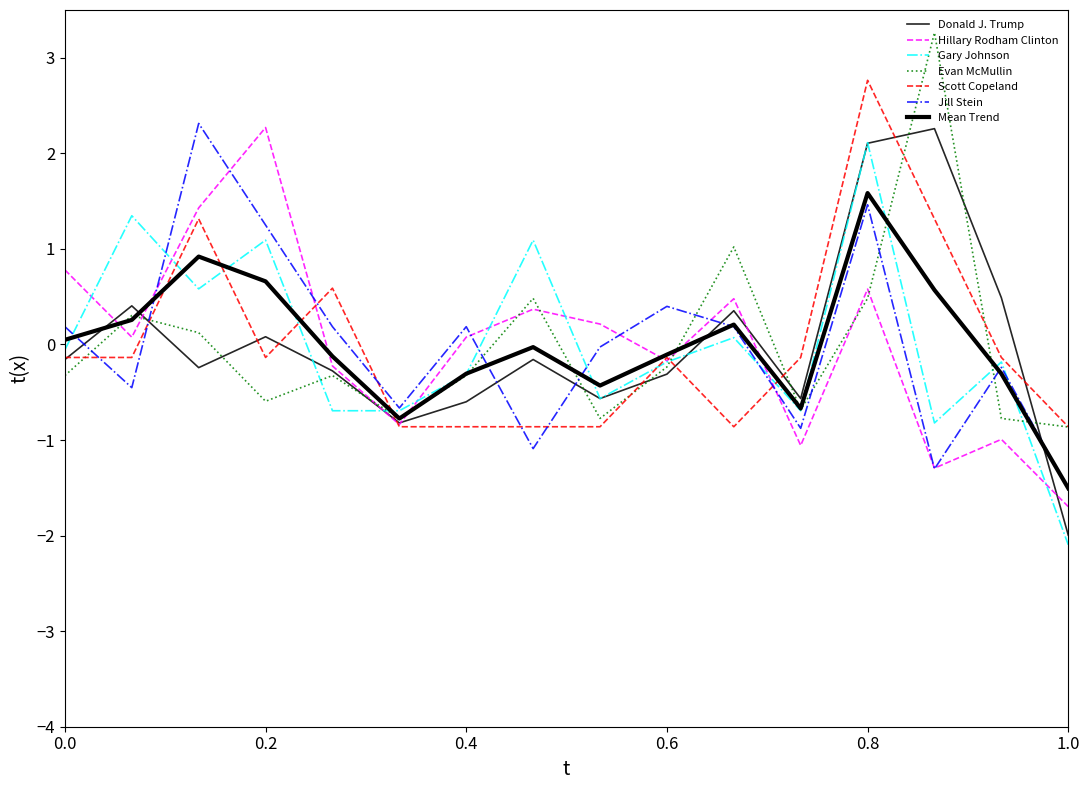

How many categories are shown in the chart?

16